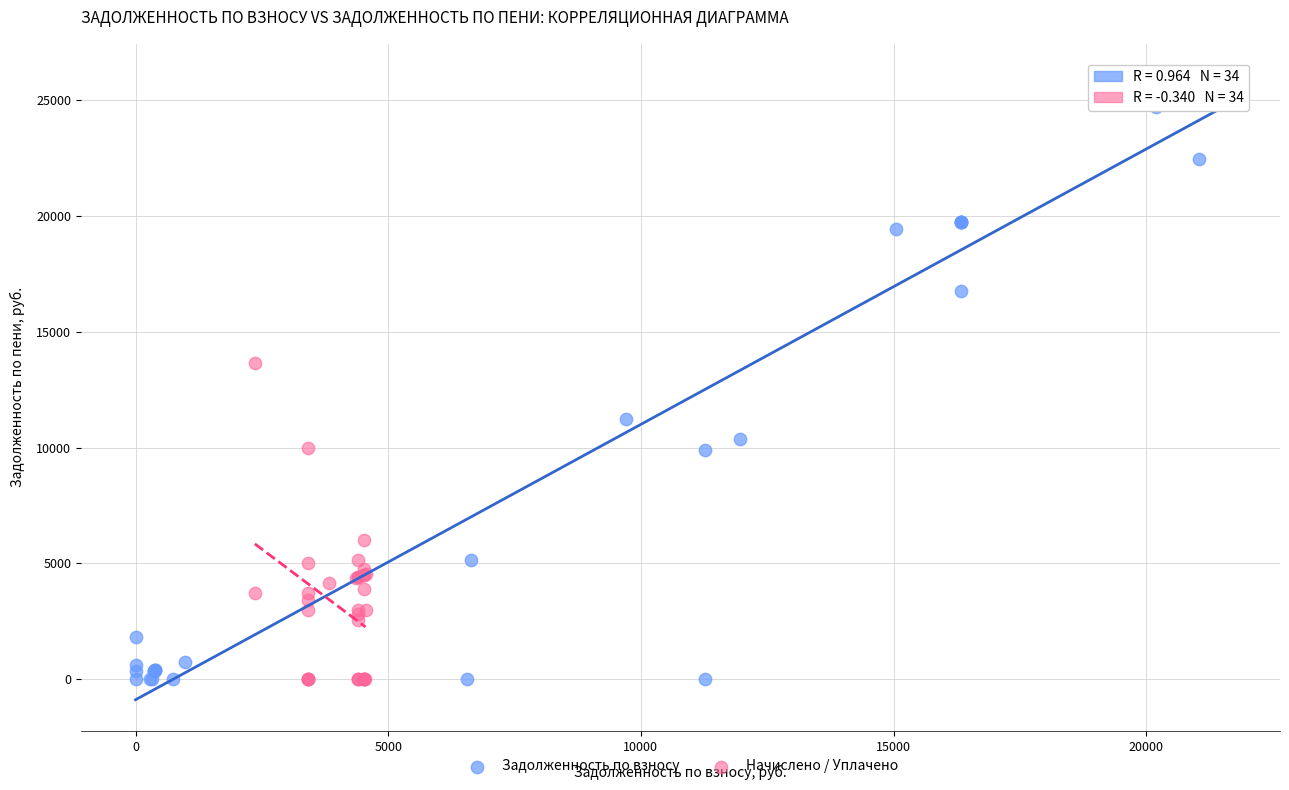

Which series contains the highest Y value?

Задолженность по взносу